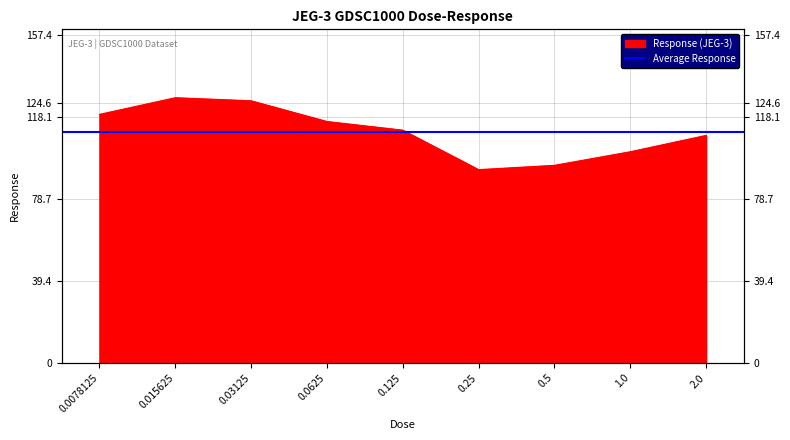

Read the value at 0.25.

92.7